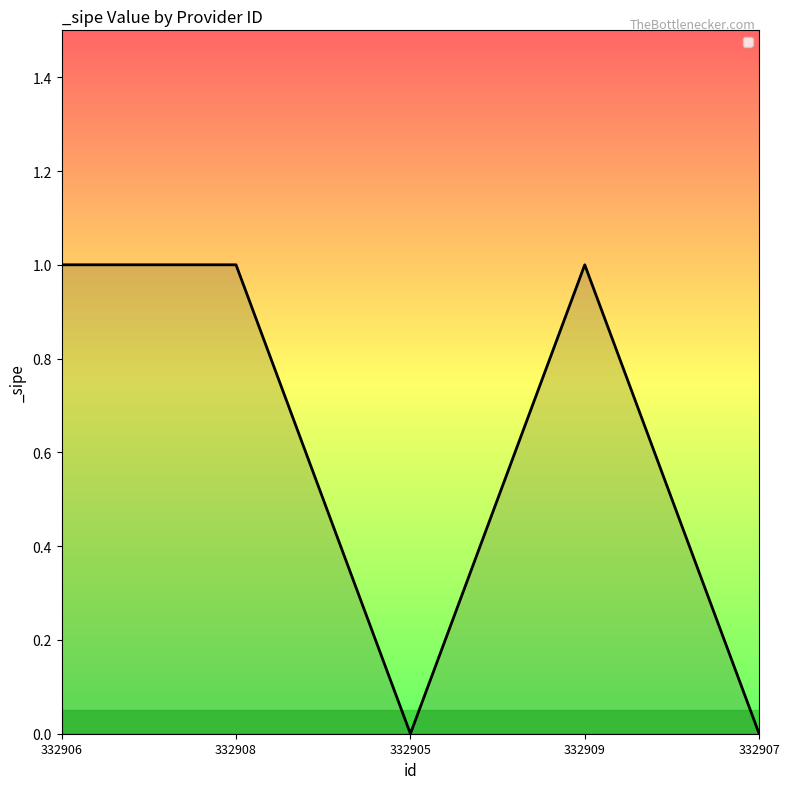

Between 332905 and 332906, which is larger?

332906